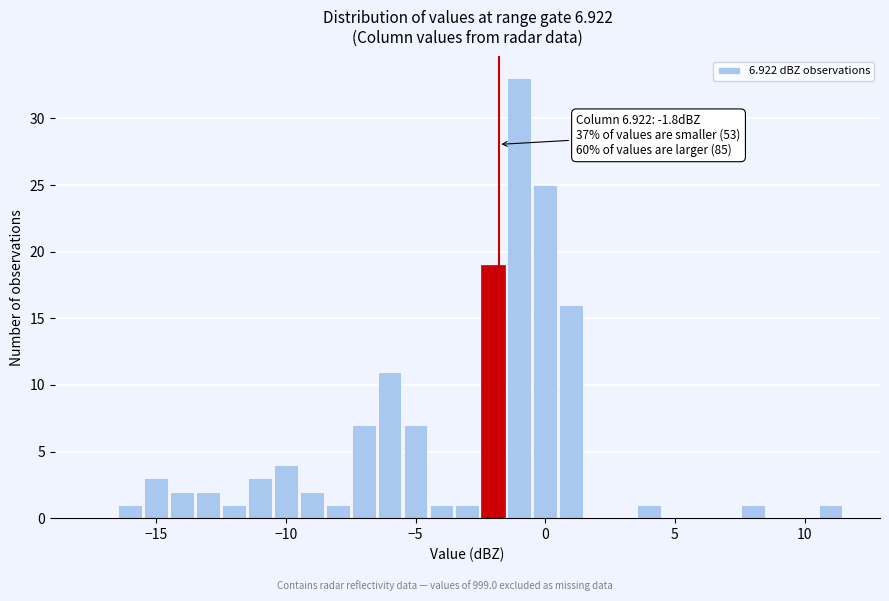

Read against the x-axis, roughly where is the centre of the tallest bar?

-1.0